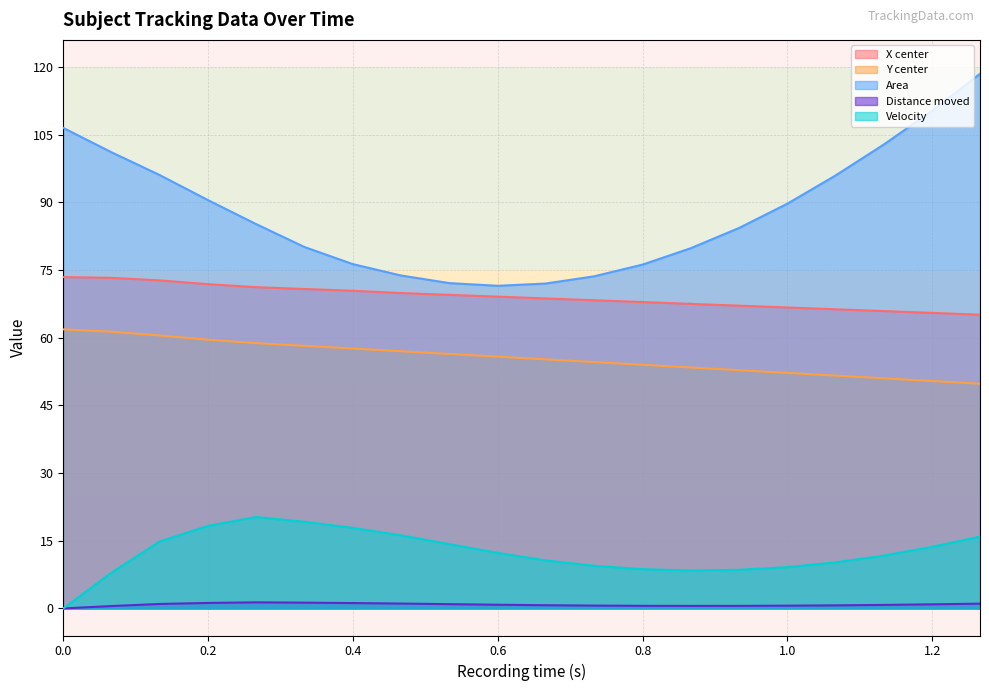

At how many categories does at least one series exceed 84?

11